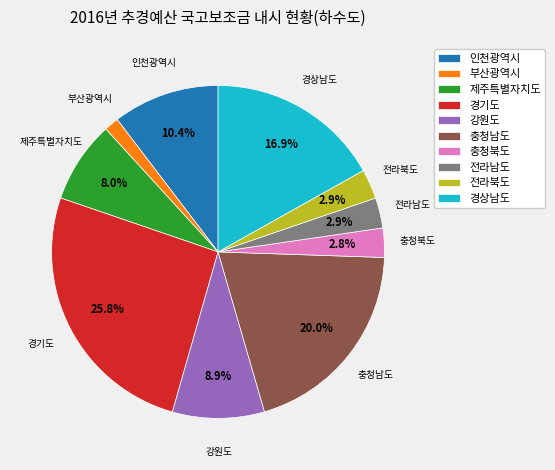

To the nearest percent, what portion does 경기도 represent?

26%